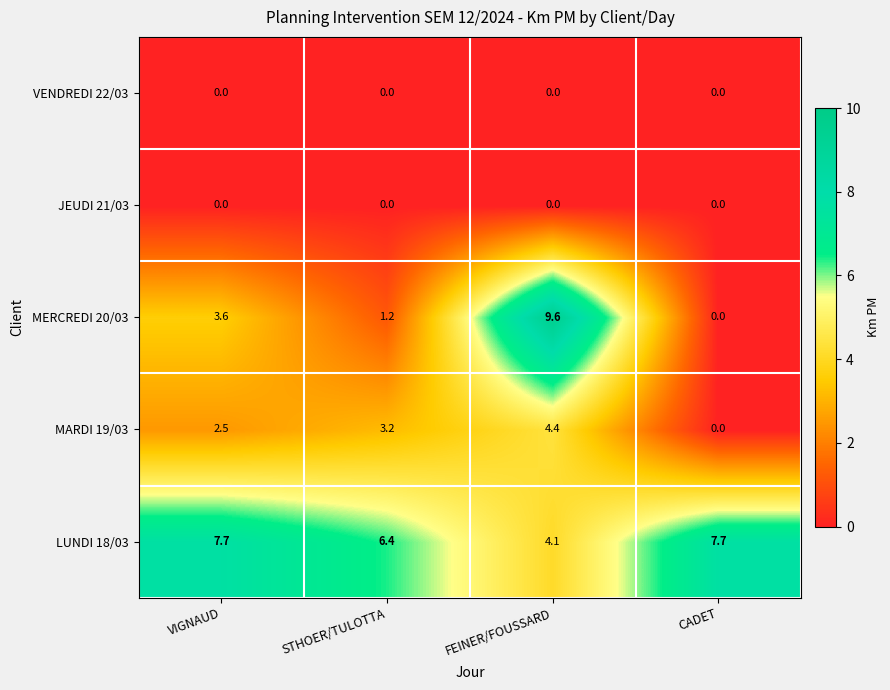

At which label is MERCREDI 20/03 closest to 4?

VIGNAUD